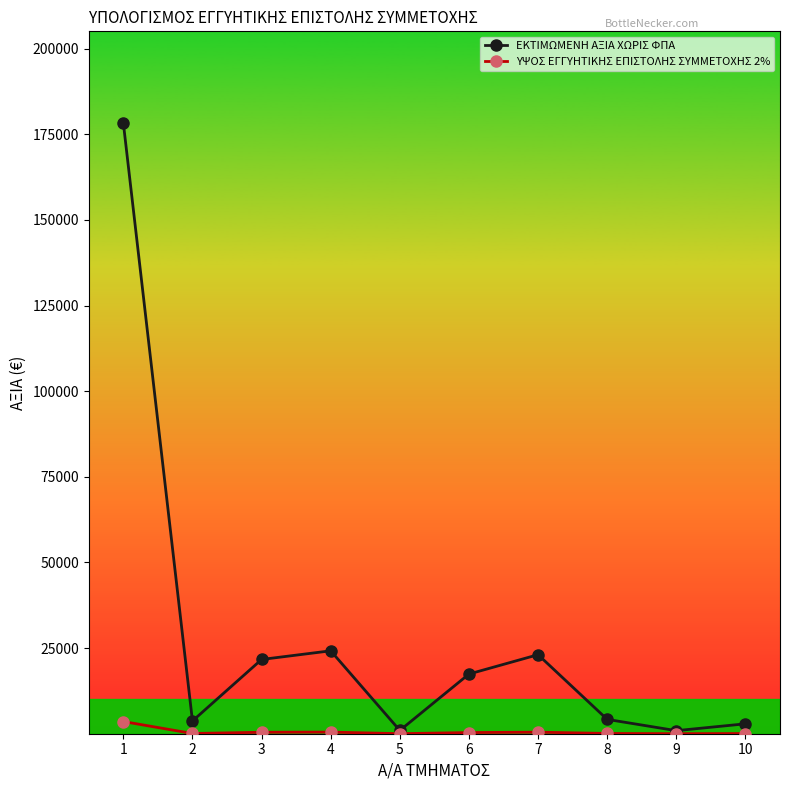

Where is the first local minimum for ΕΚΤΙΜΩΜΕΝΗ ΑΞΙΑ ΧΩΡΙΣ ΦΠΑ?

2